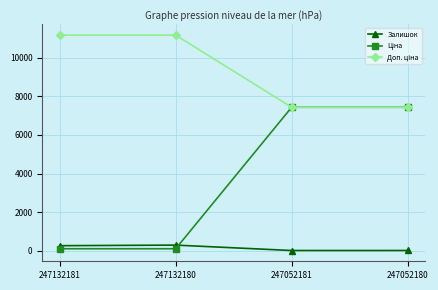

How many lines are shown in the chart?

3